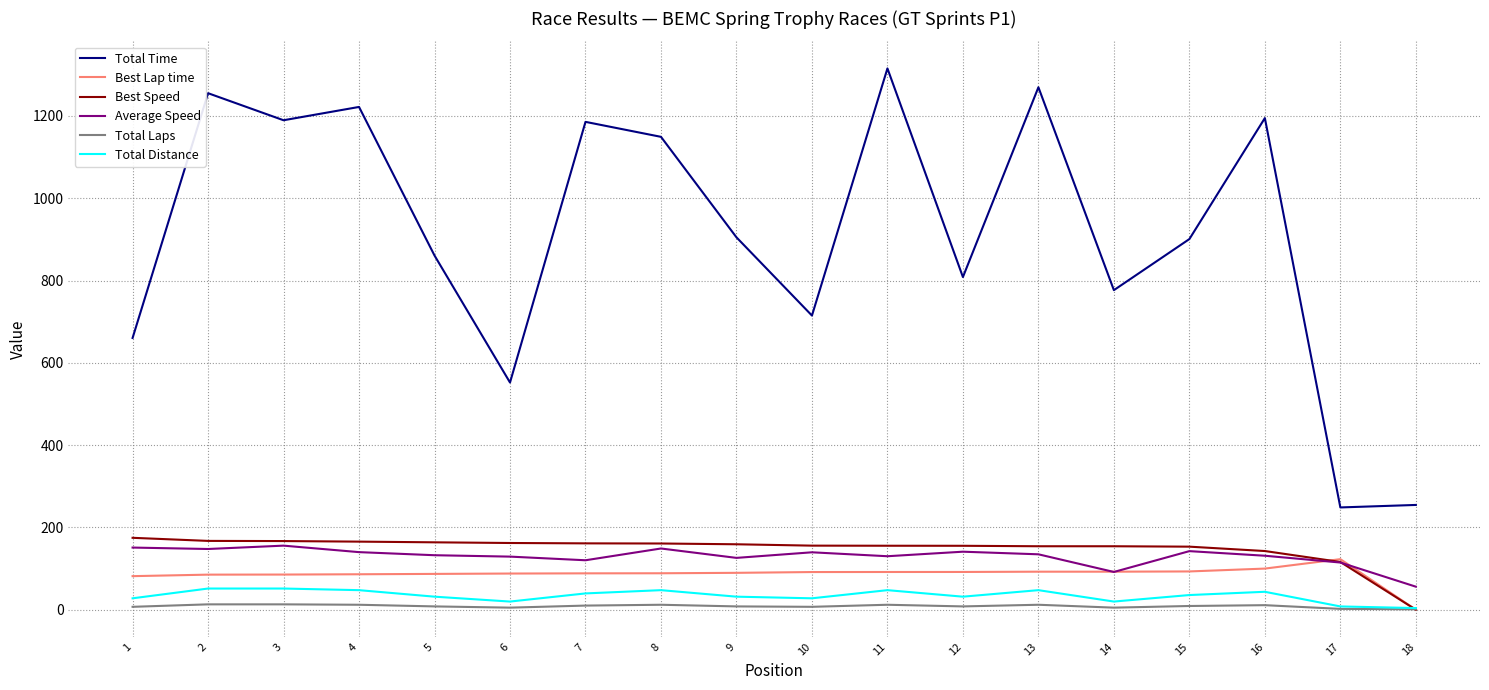

What is the total value across all series at 10?

1136.2